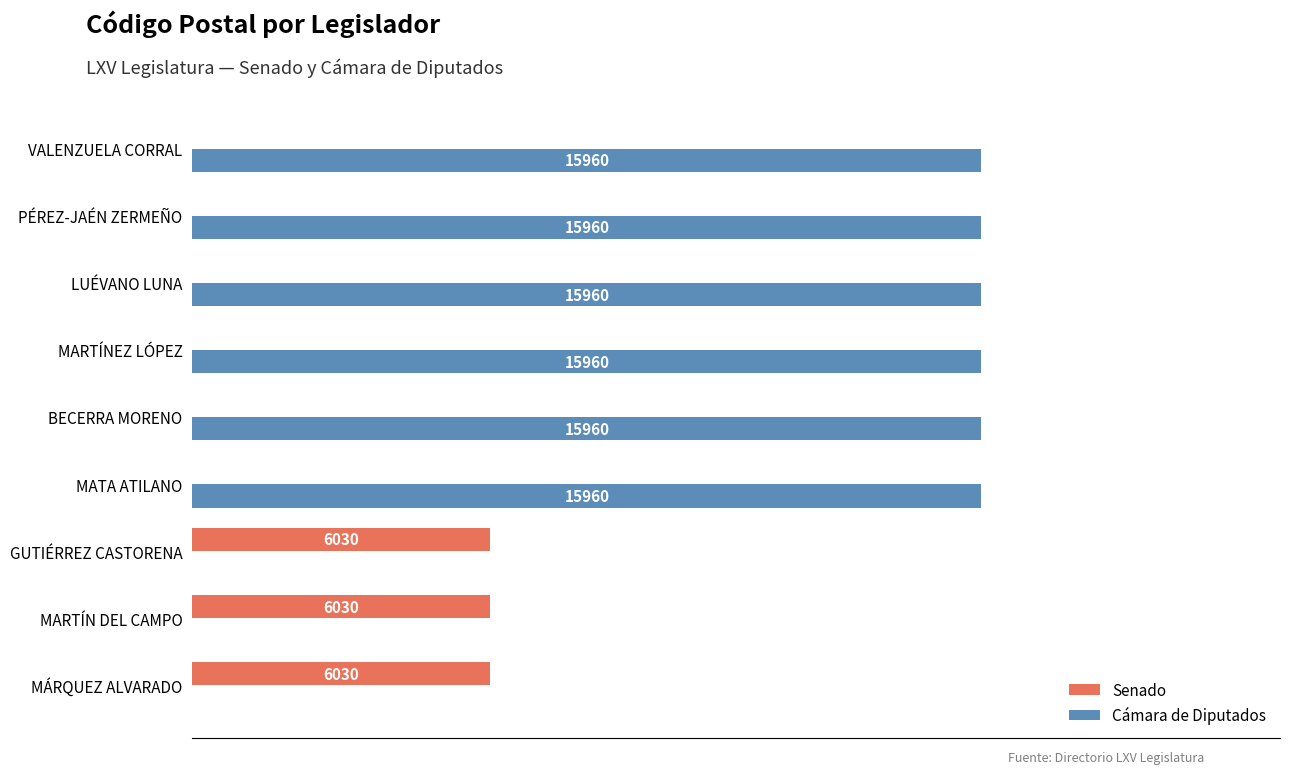

Is the value of Senado at VALENZUELA CORRAL greater than the value of Cámara de Diputados at LUÉVANO LUNA?

No